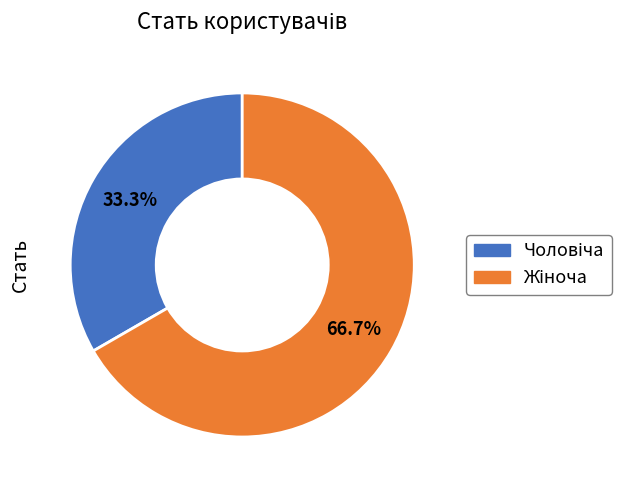

How many slices are in this pie chart?

2